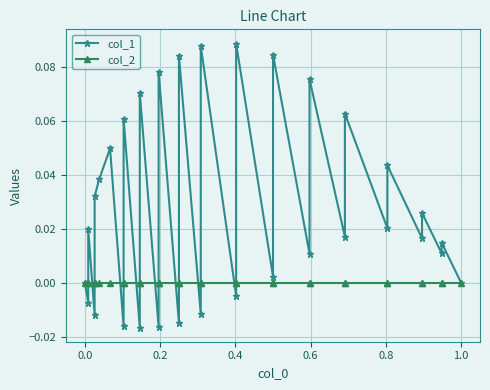

What position from the right is 0.0?

31